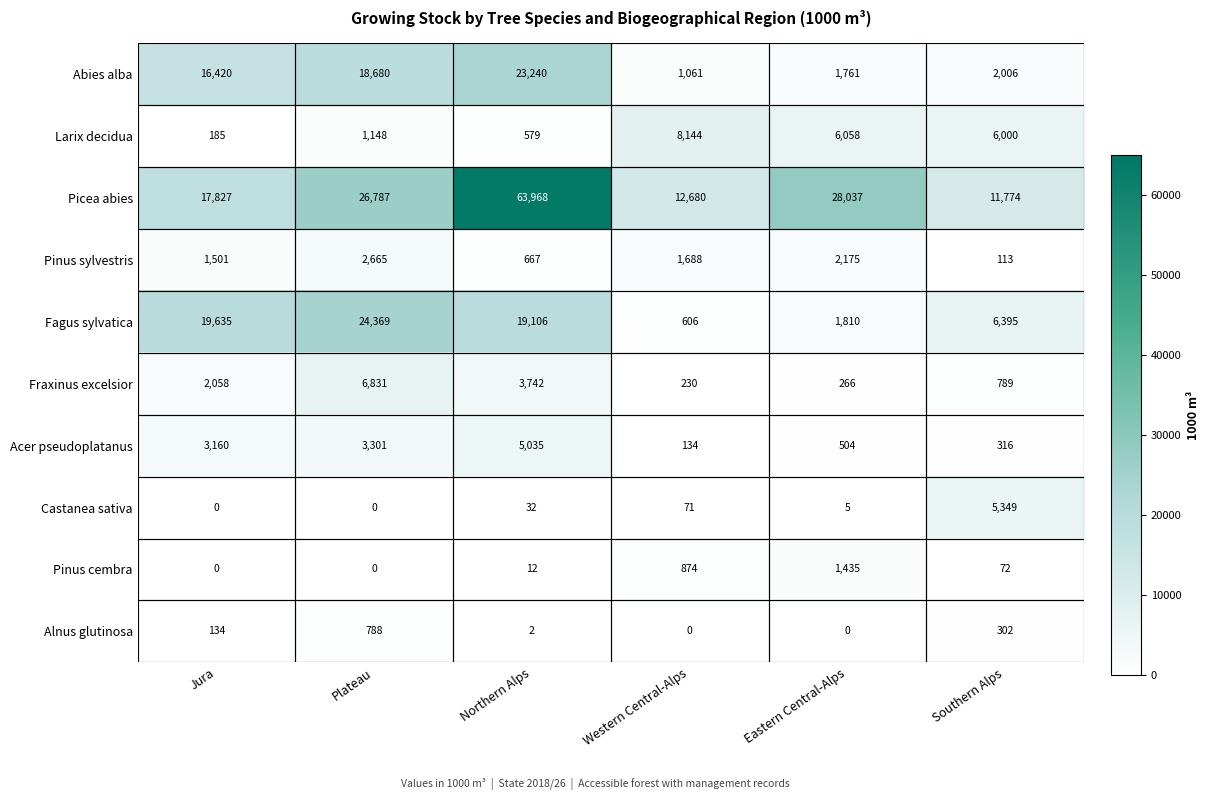

At which label is Alnus glutinosa closest to 394?

Southern Alps